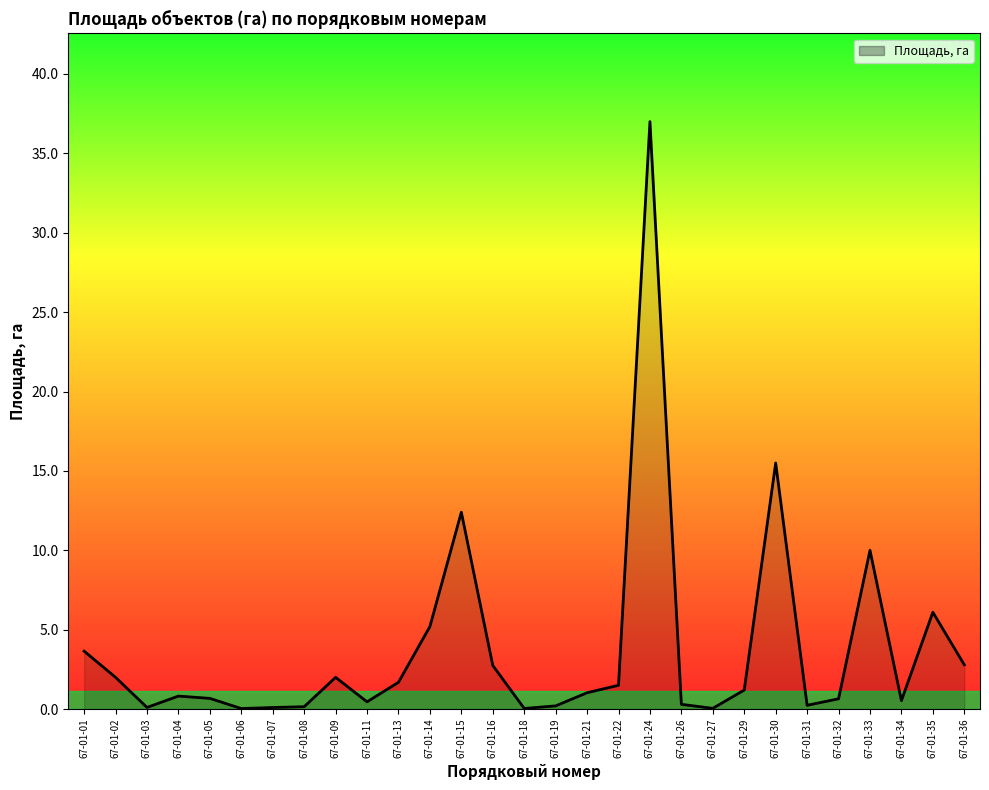

Where is the first local minimum?

67-01-03